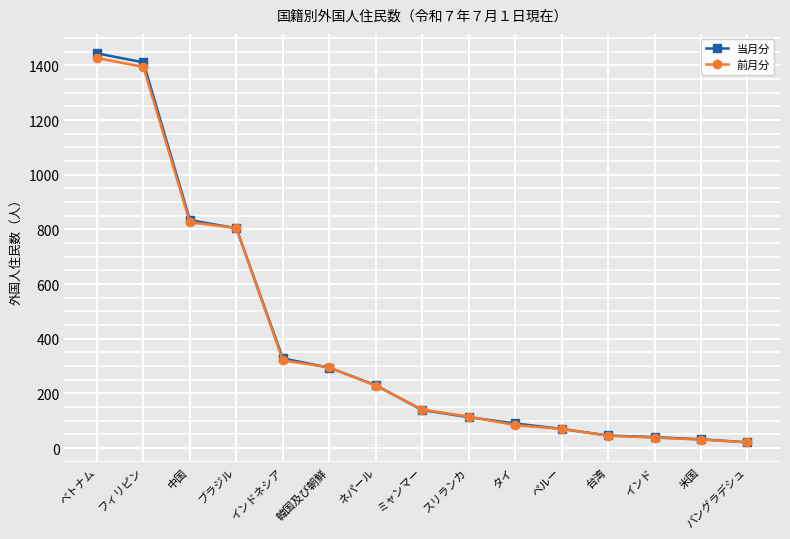

At which label does 前月分 reach its peak?

ベトナム